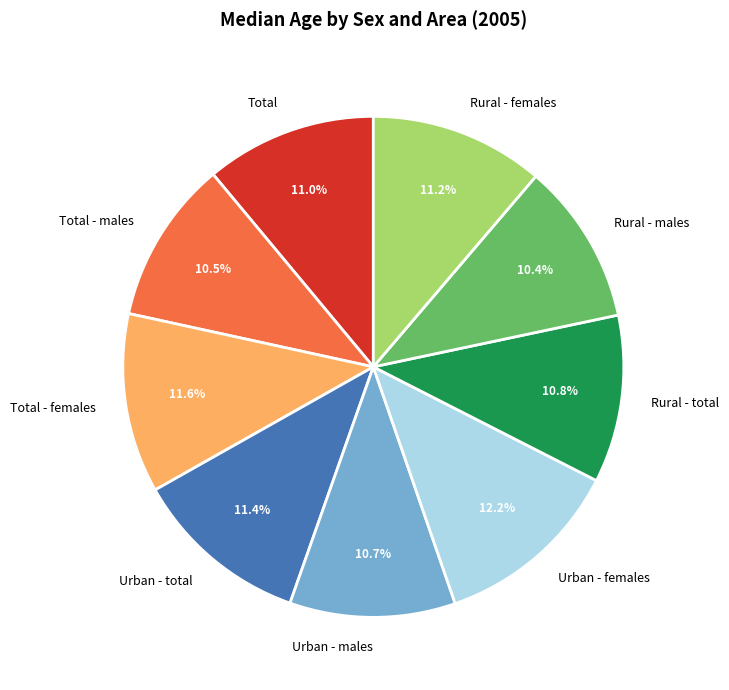

How many slices are in this pie chart?

9